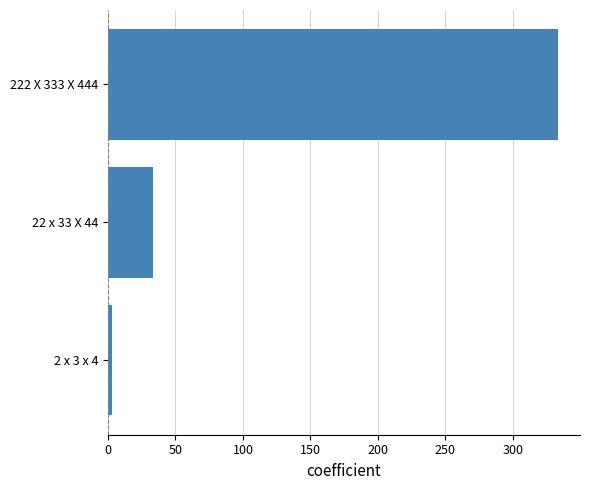

The chart shows a value of 52 at 22 x 33 X 44. True or false?

False